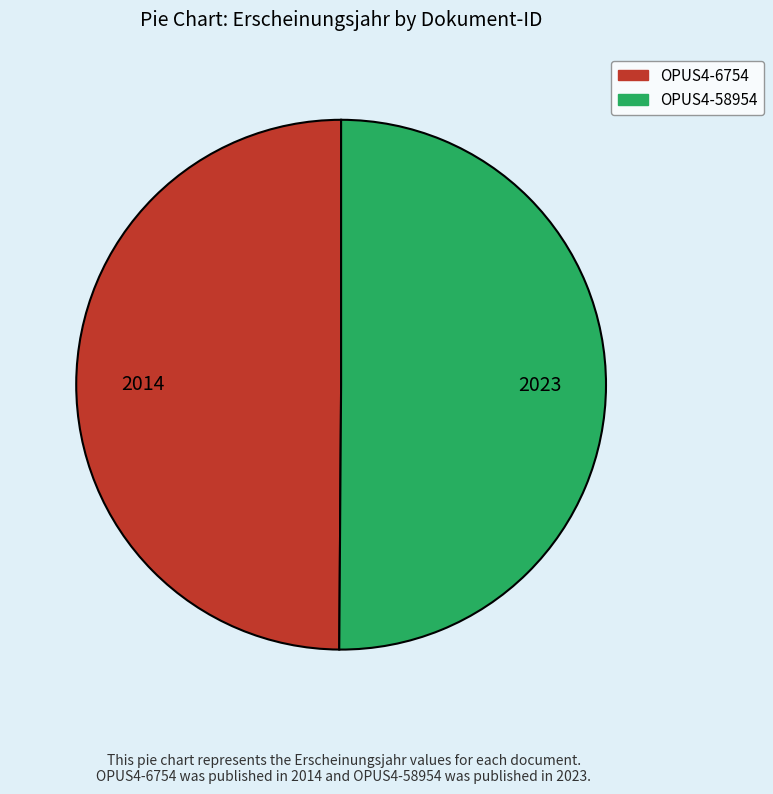

Approximately how many times larger is the value at OPUS4-6754 compared to OPUS4-58954?

1.0